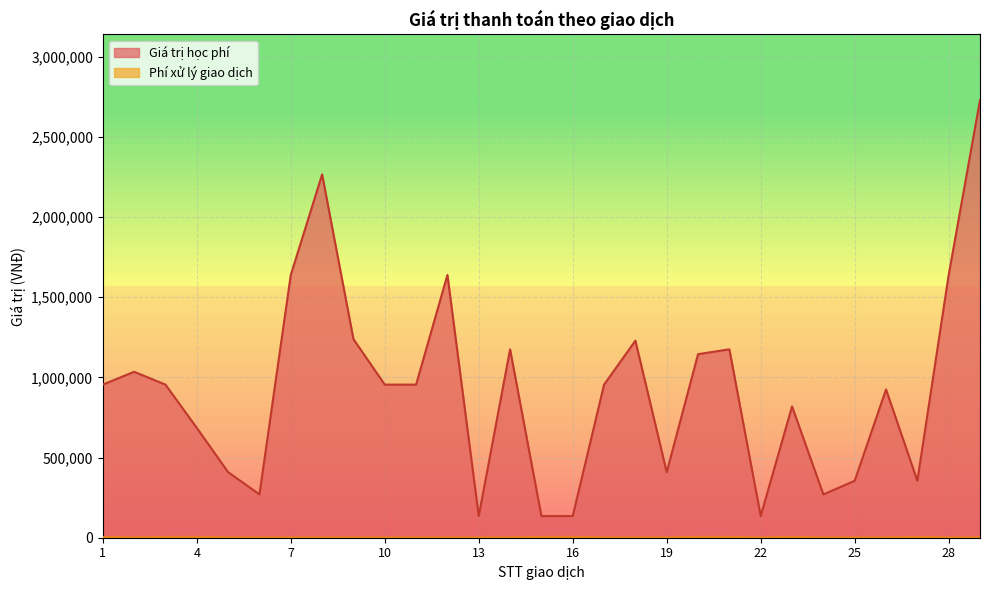

How many categories are shown in the chart?

29